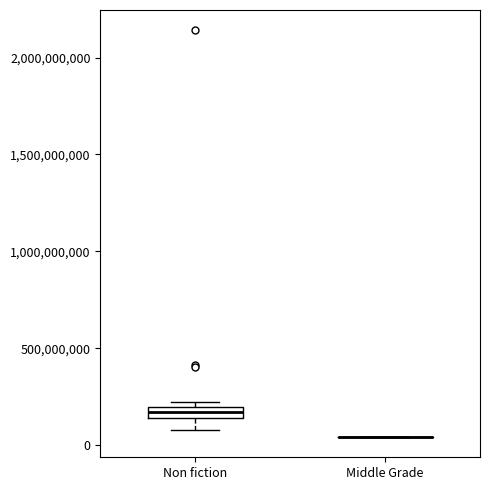

Comparing the boxes themselves (not the whiskers), which one is the tallest?

Non fiction